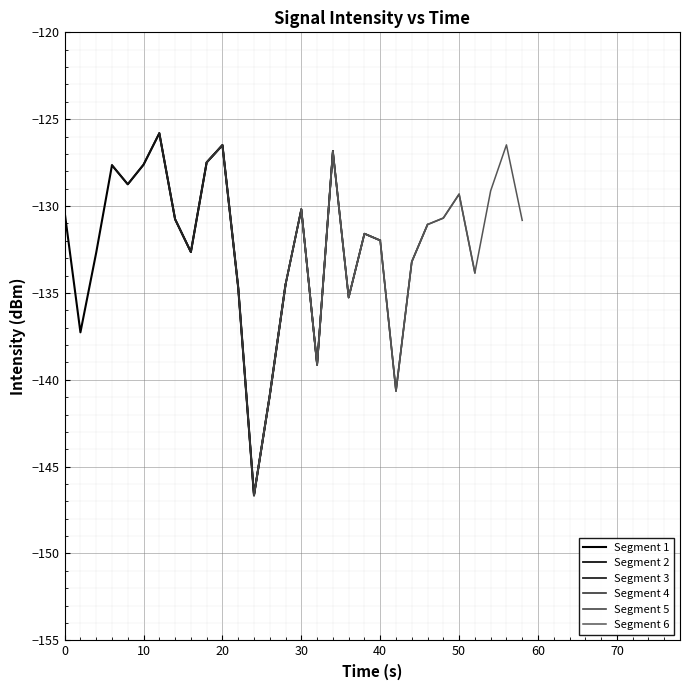

What is the minimum value for Segment 1?

-146.7